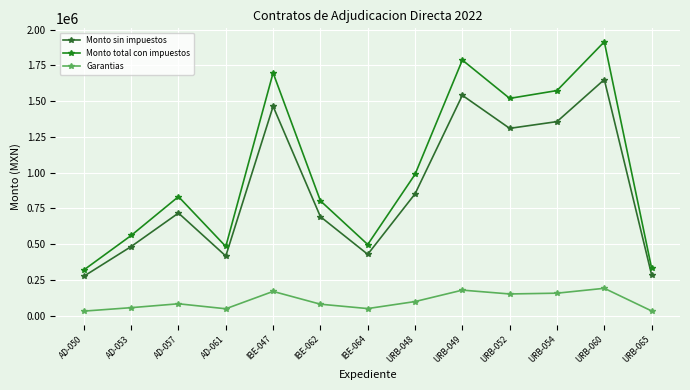

At how many categories does at least one series exceed 1781122?

2